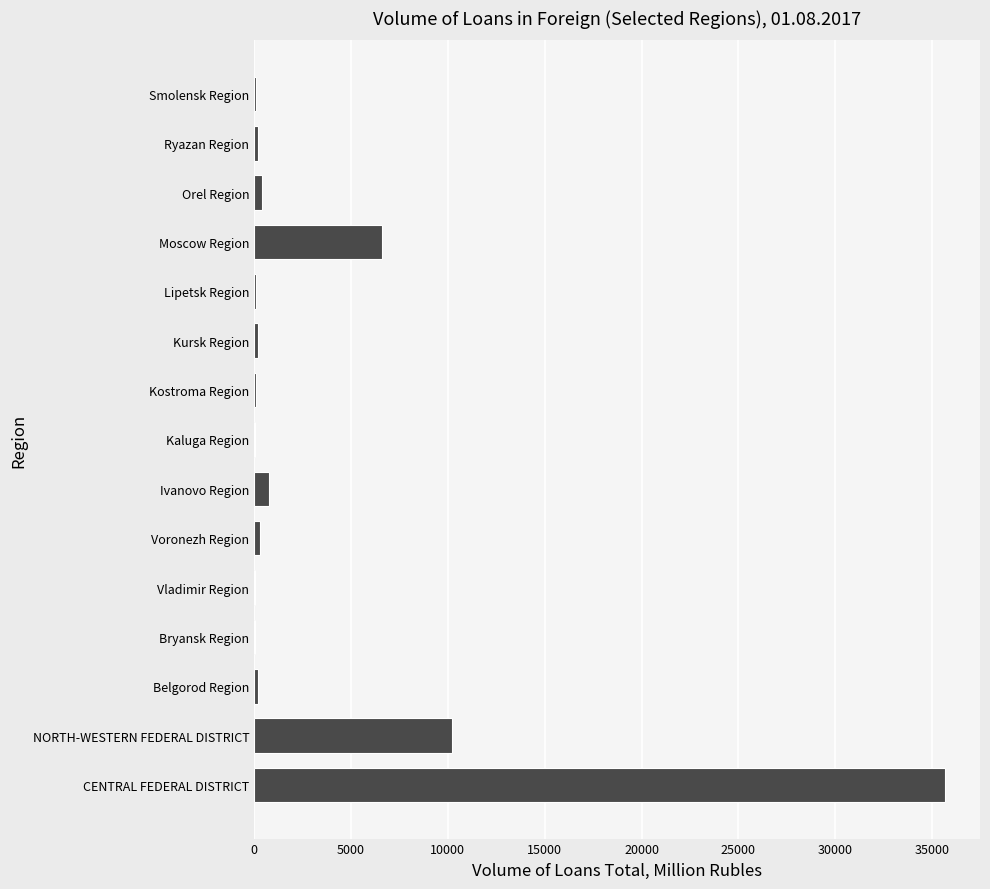

Is it true that the value at NORTH-WESTERN FEDERAL DISTRICT is 5840?

False